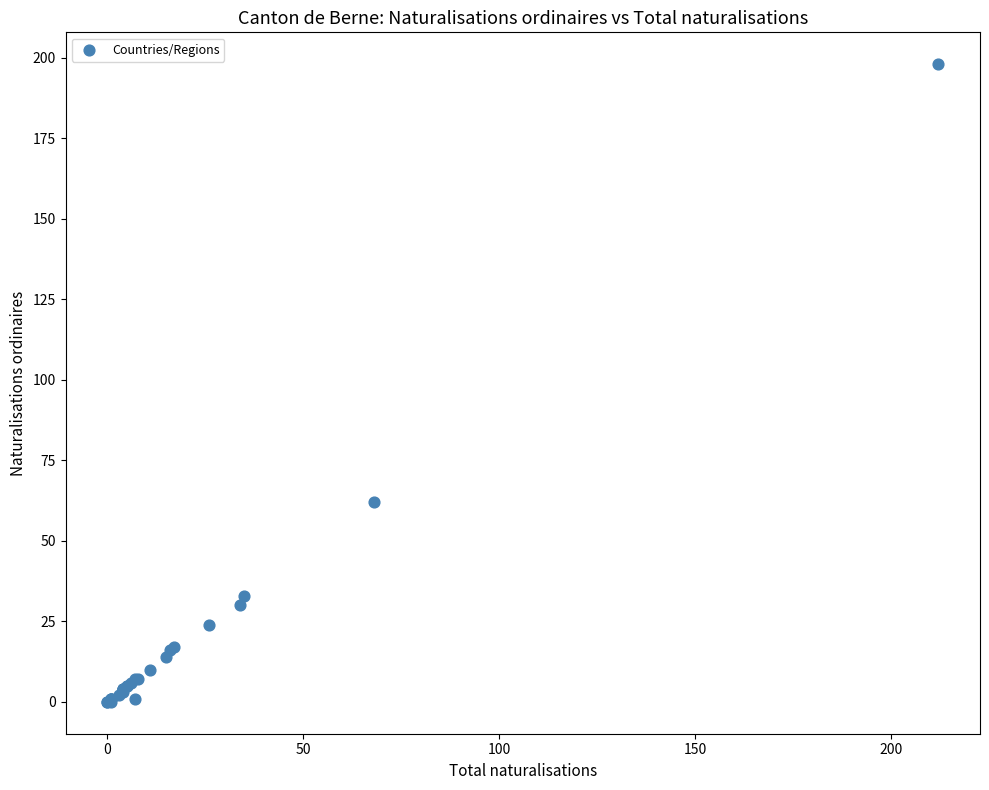

What Y value in the scatter plot is closest to 99?

62